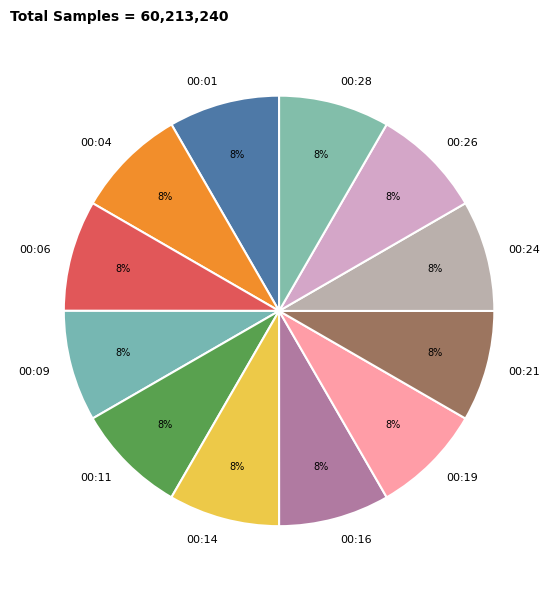

To the nearest percent, what percentage of the pie is 00:28?

8%